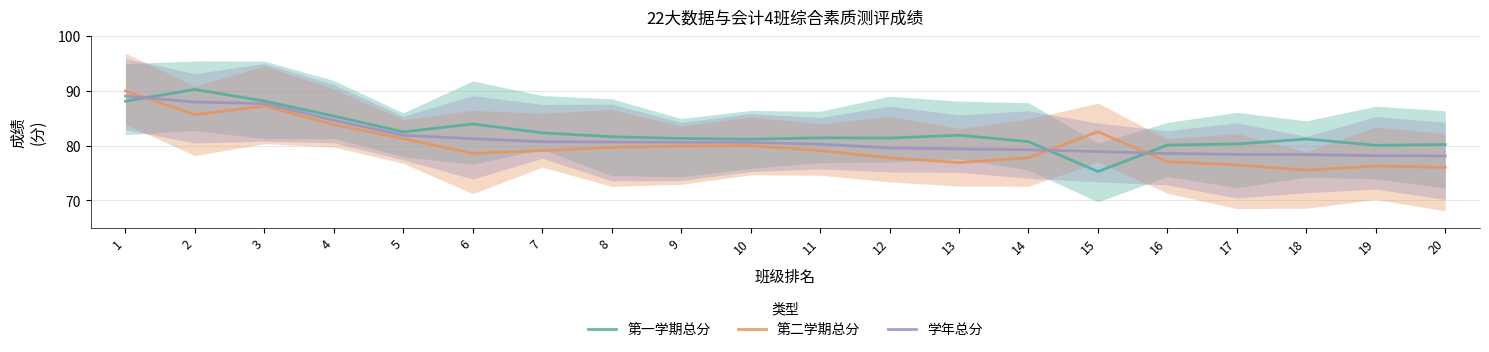

Reading left to right, extract all data points from this chart.

第一学期总分: 1=88.1	2=90.3	3=88.1	4=85.4	5=82.5	6=83.9	7=82.3	8=81.6	9=81.3	10=81.2	11=81.4	12=81.4	13=81.9	14=80.7	15=75.3	16=80.1	17=80.3	18=81.2	19=80.1	20=80.2
第二学期总分: 1=90.0	2=85.7	3=87.2	4=83.9	5=81.3	6=78.6	7=79.1	8=79.7	9=79.9	10=80.0	11=79.1	12=77.8	13=76.9	14=77.8	15=82.5	16=77.1	17=76.5	18=75.5	19=76.3	20=76.0
学年总分: 1=89.1	2=88.0	3=87.7	4=84.6	5=81.9	6=81.3	7=80.7	8=80.6	9=80.6	10=80.6	11=80.3	12=79.6	13=79.4	14=79.3	15=78.9	16=78.6	17=78.4	18=78.4	19=78.2	20=78.1